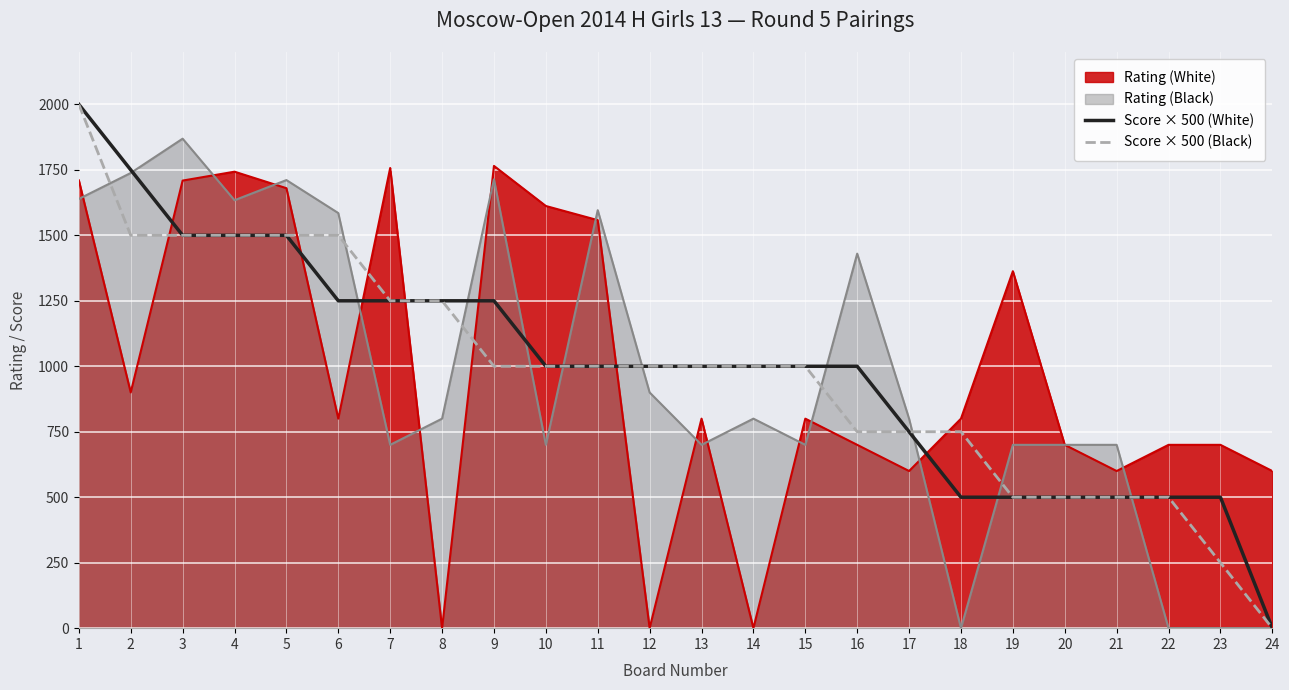

Which category has the lowest value in the Score × 500 (Black) series?

24